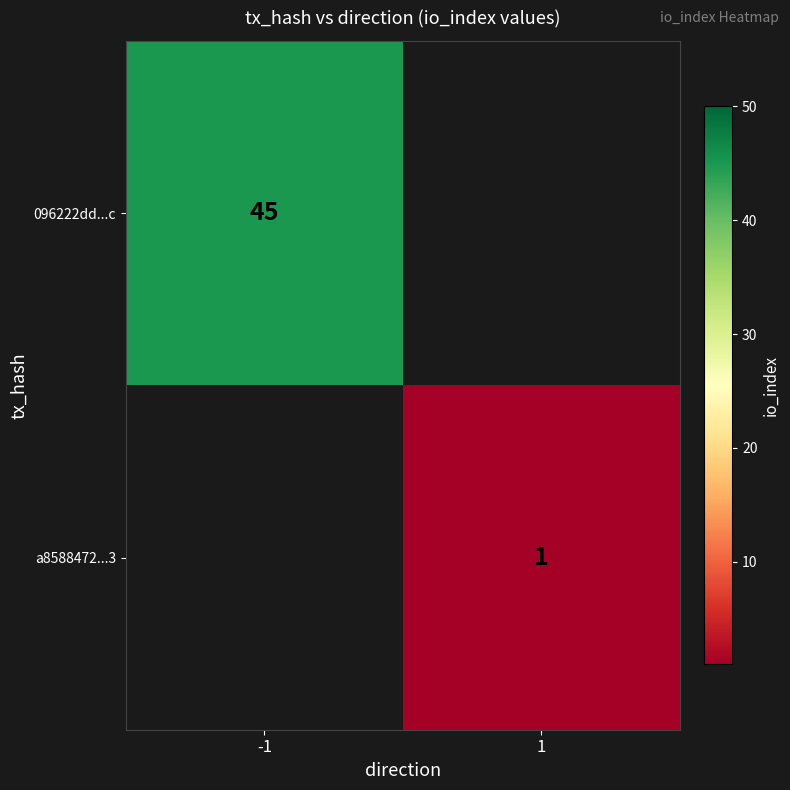

The value of 096222dd...c at -1 is 45. True or false?

True